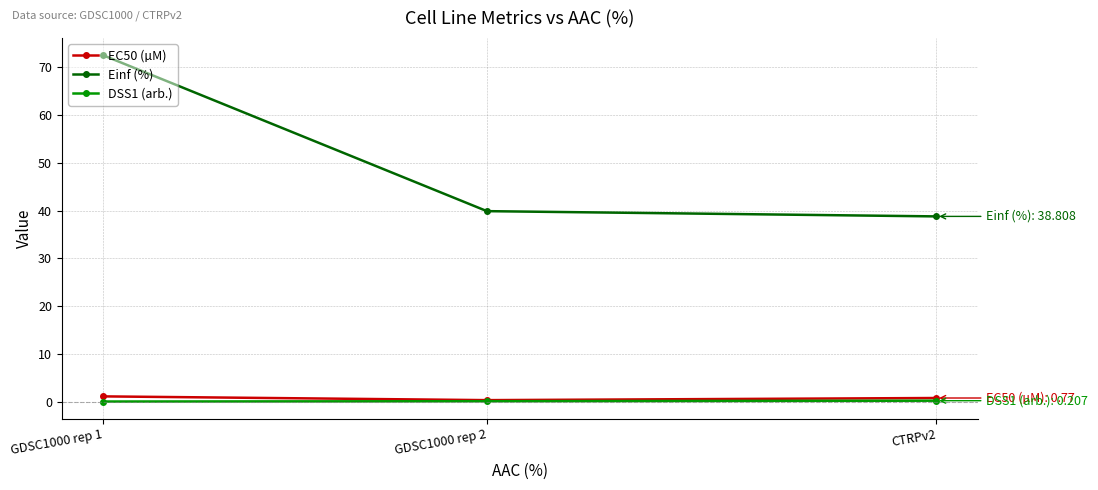

What is the label of the 1st point from the left?

GDSC1000 rep 1